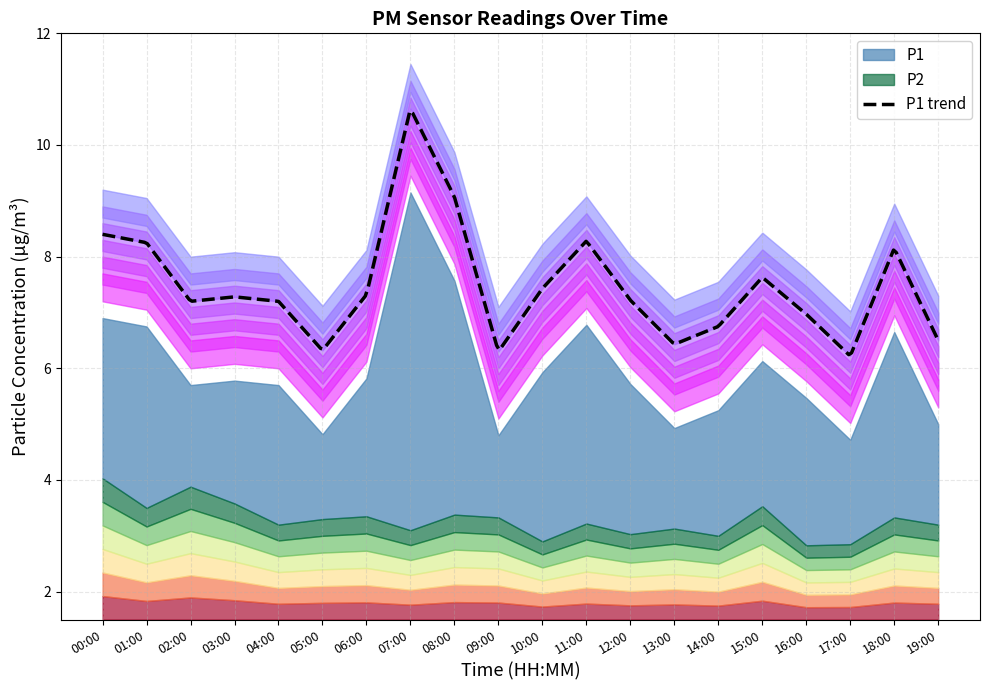

What is the difference between the second highest and second lowest values in the P2 series?

1.0